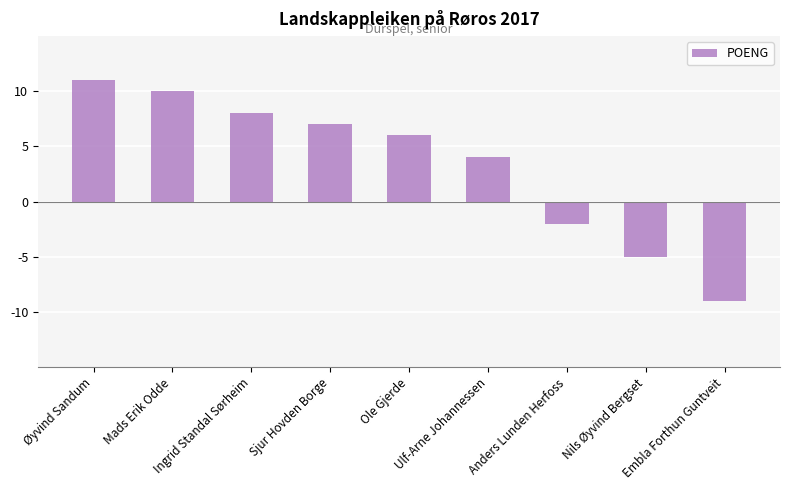

What is the label of the 6th bar from the left?

Ulf-Arne Johannessen